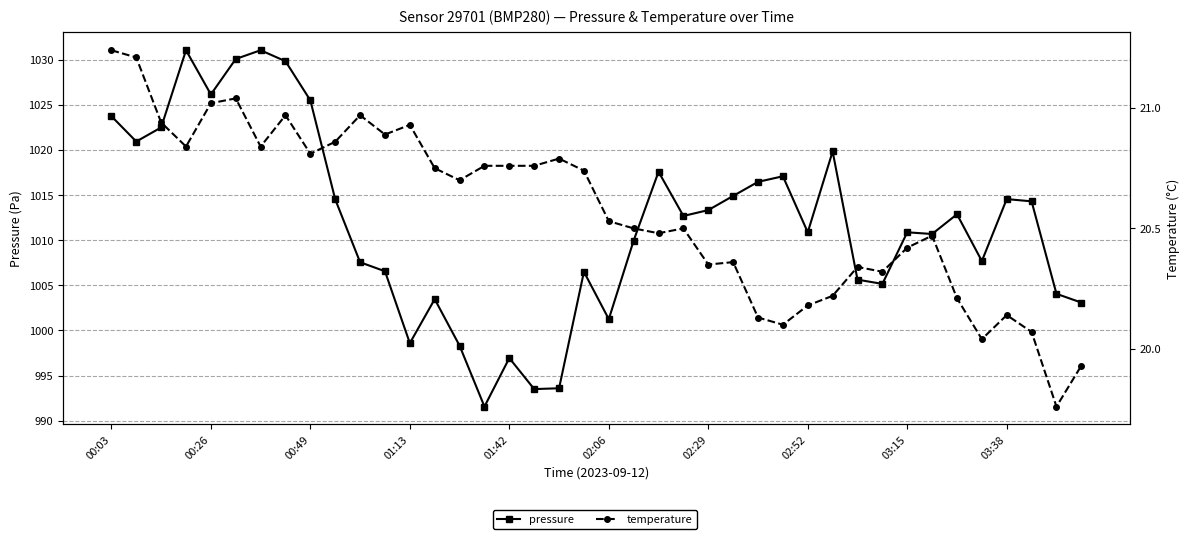

Is the value of temperature at 30 greater than the value of pressure at 34?

No